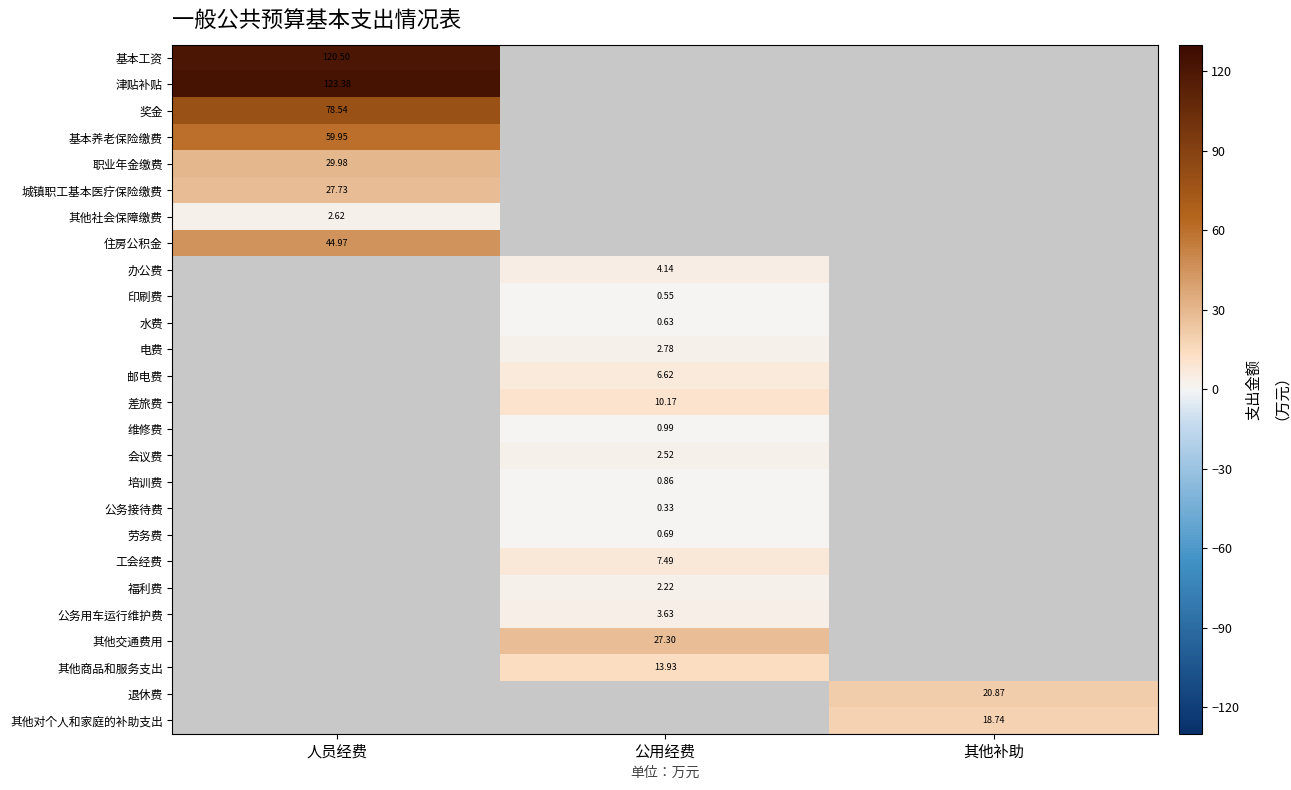

What is the greatest value displayed?

123.4